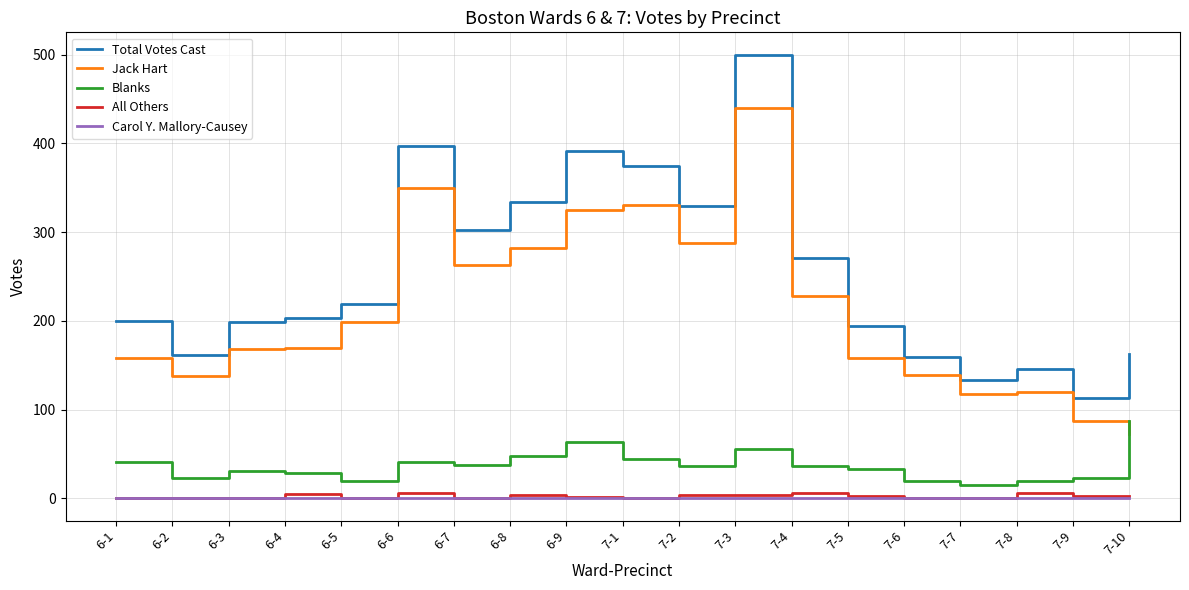

What position from the right is 7-4?

7